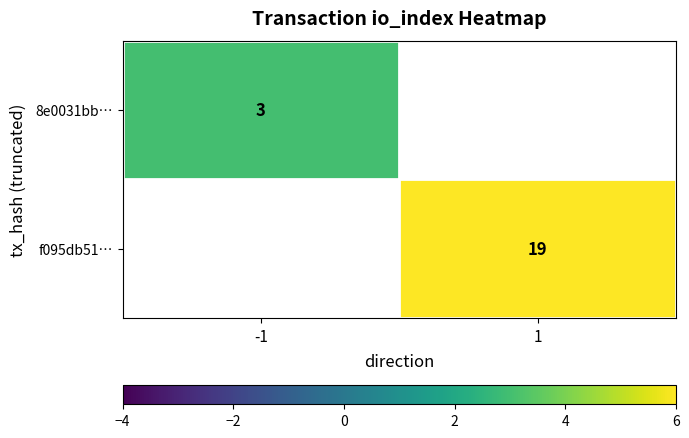

True or false: 8e0031bb… has a value of 1.4 at -1.

False